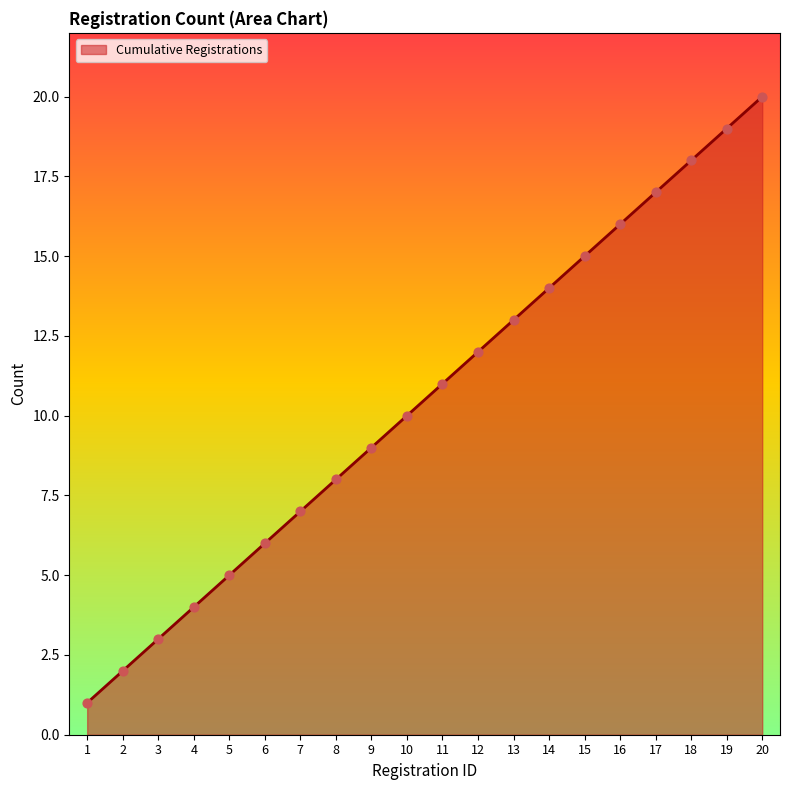

What is the ratio of the value at 14 to the value at 11?

1.3